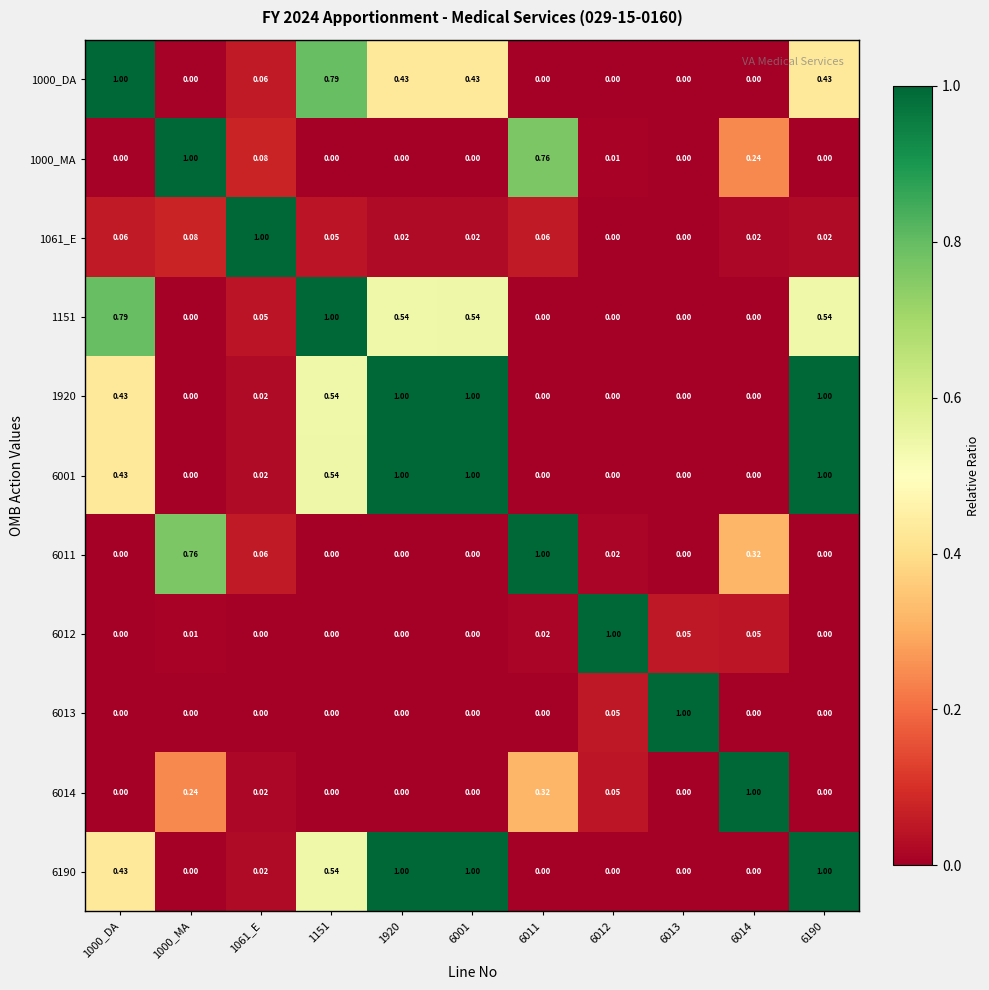

How many data points in 1151 are above 0?

6